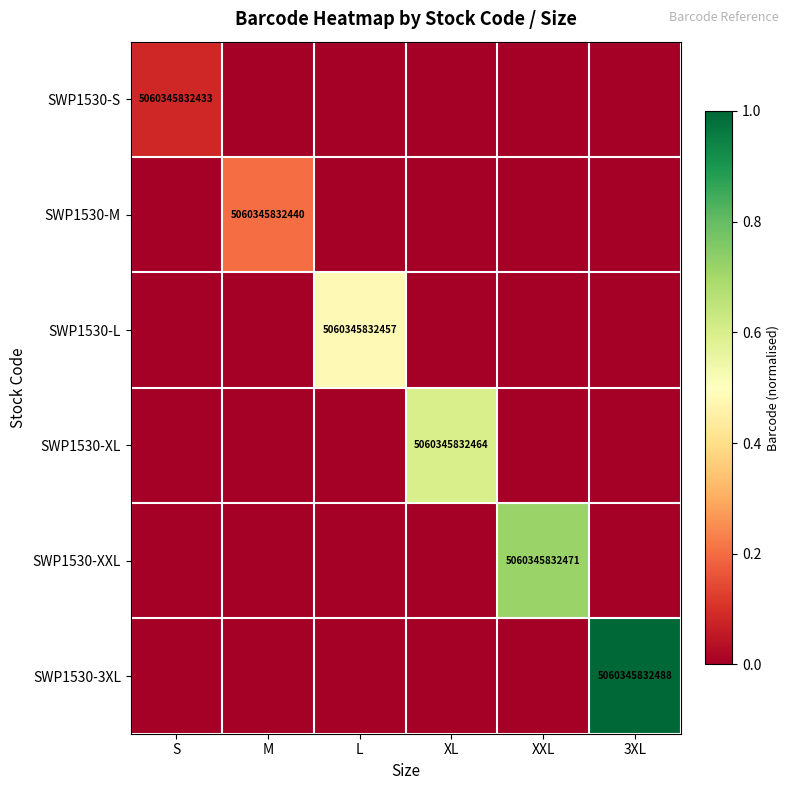

What is the maximum value shown in the chart?

1.0